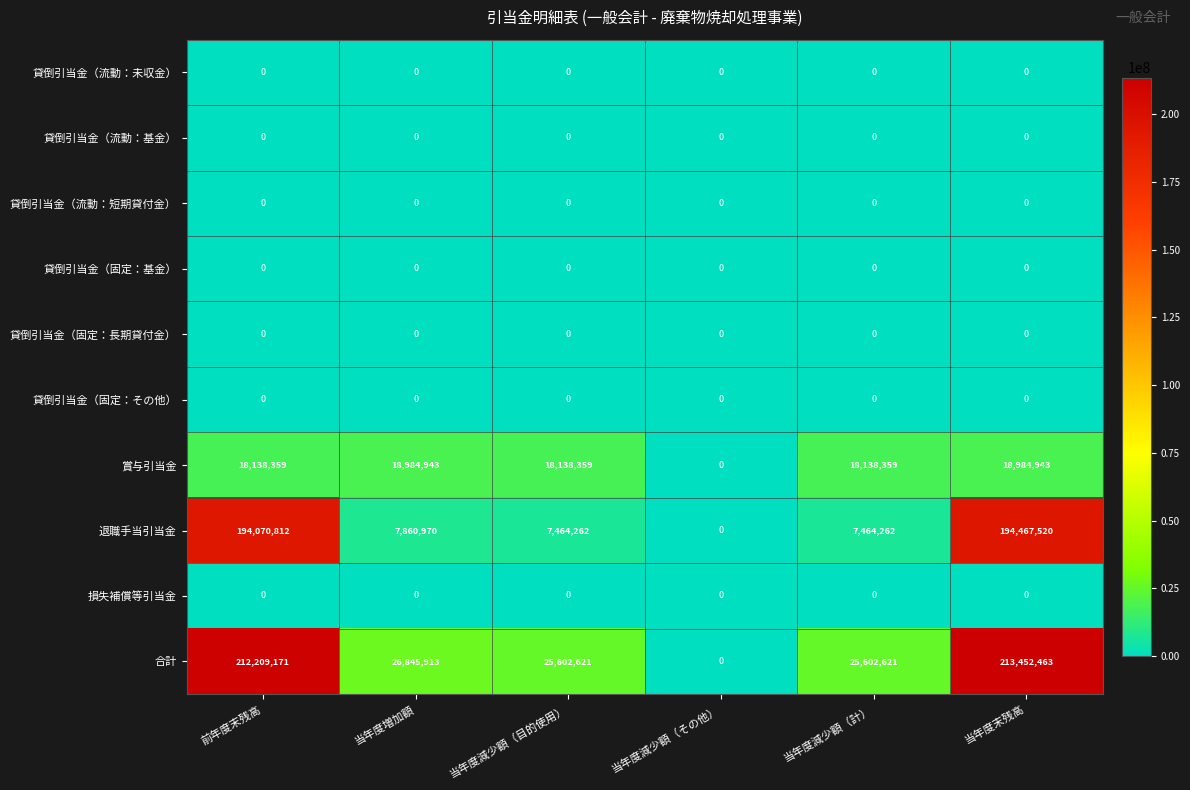

At how many categories does at least one series exceed 1773713?

5